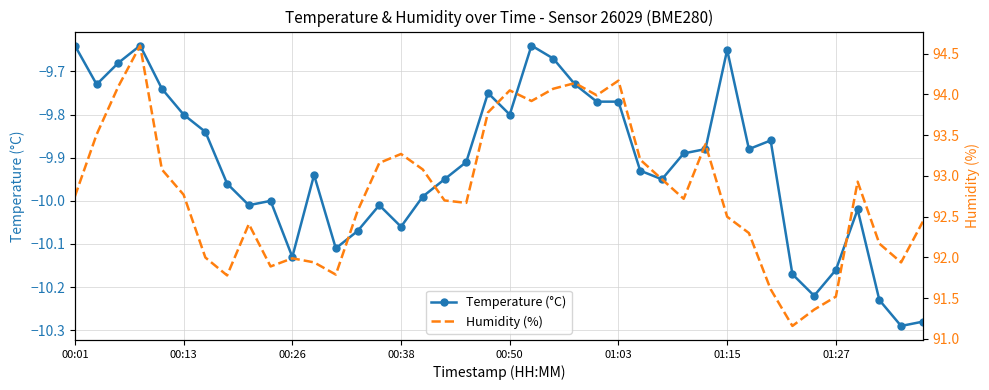

The value of Humidity (%) at 33 is 91.2. True or false?

True